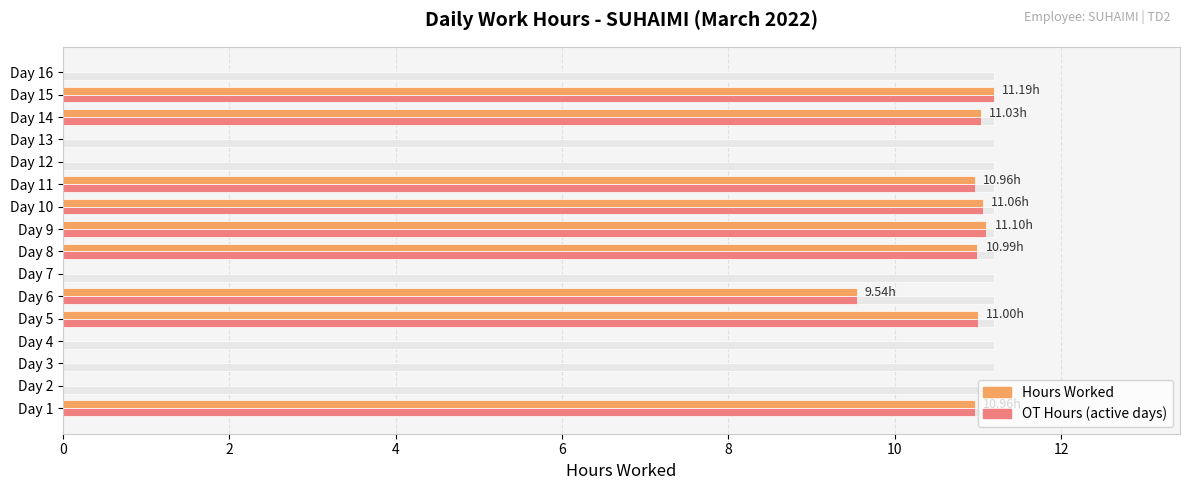

What is the total value across all series at Day 3?

11.2